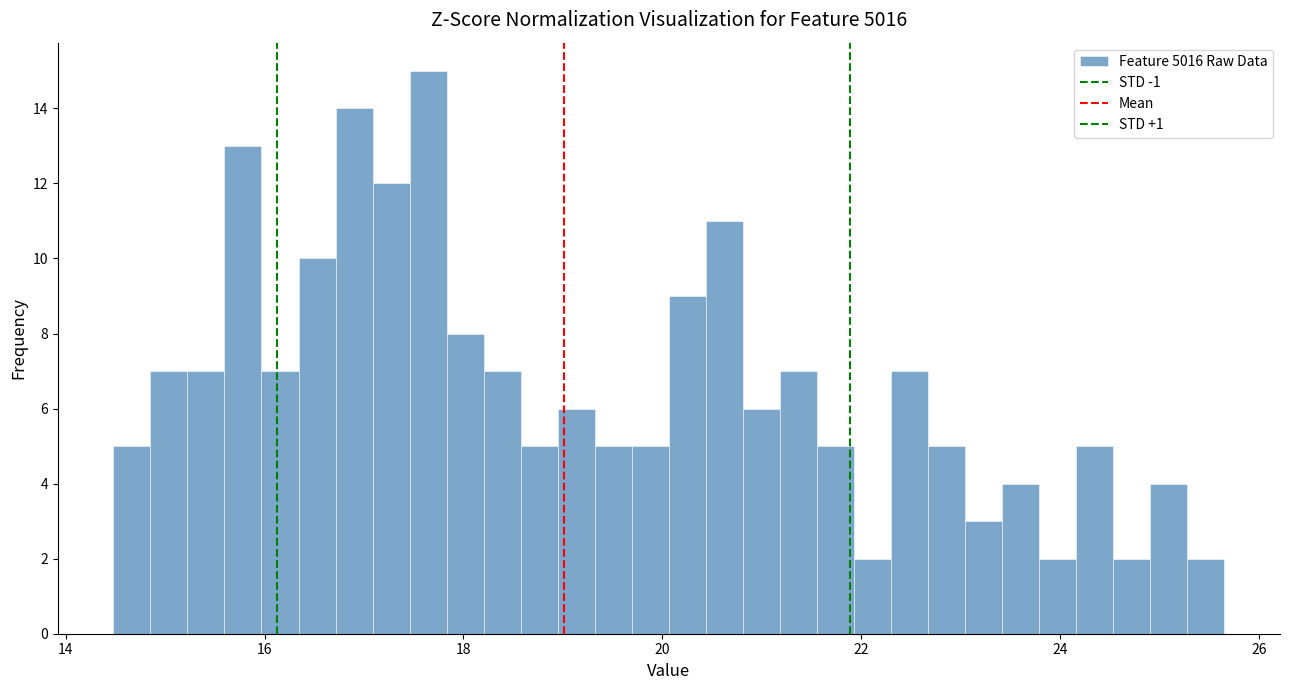

Read against the x-axis, roughly where is the centre of the tallest bar?

17.6